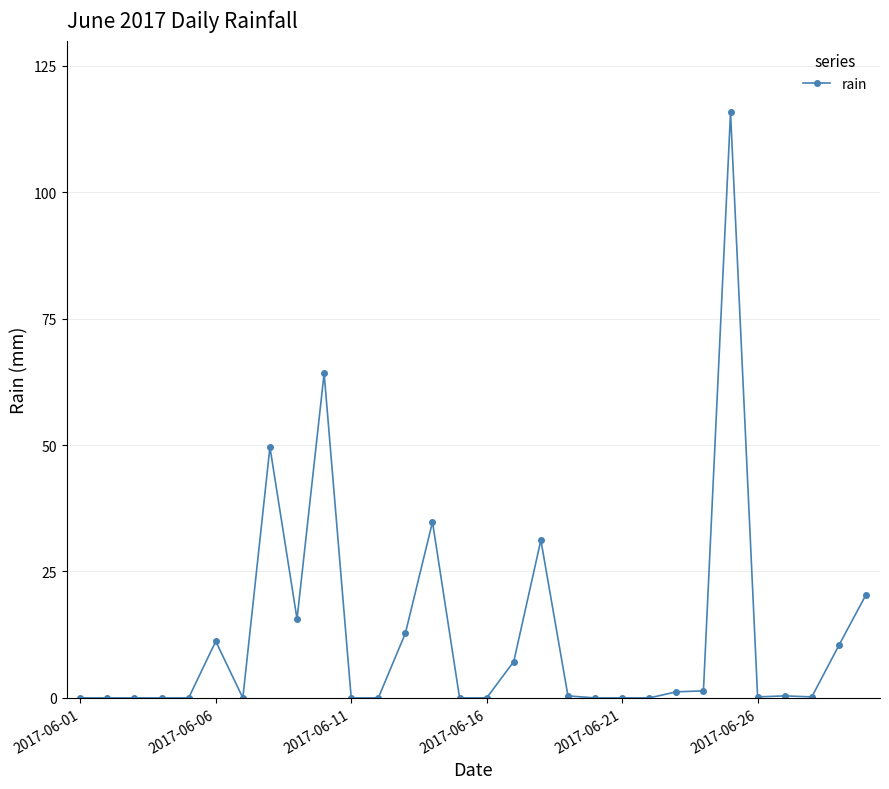

What is the average value?

12.6